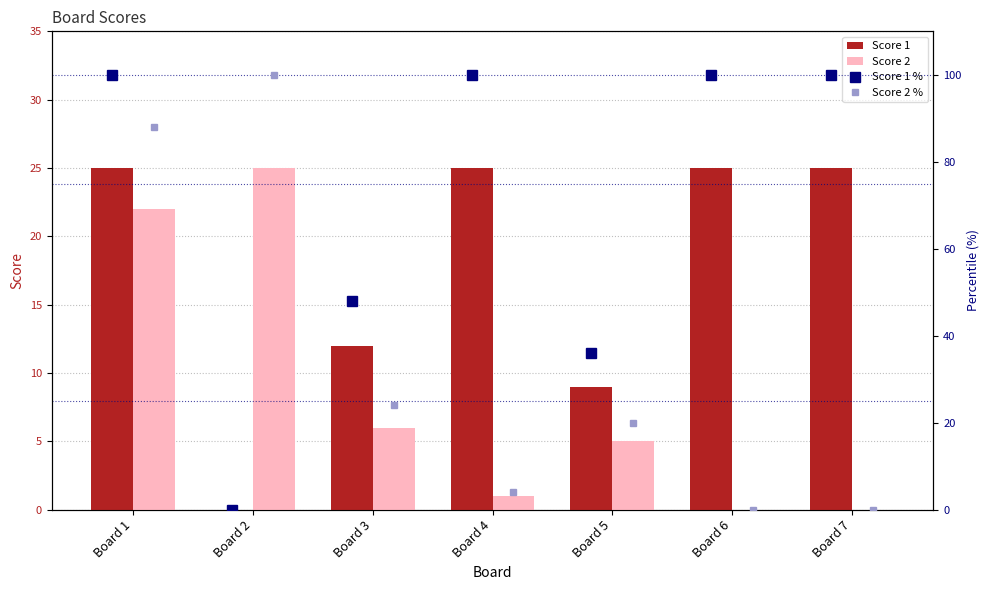

How many distinct data groups are displayed?

4